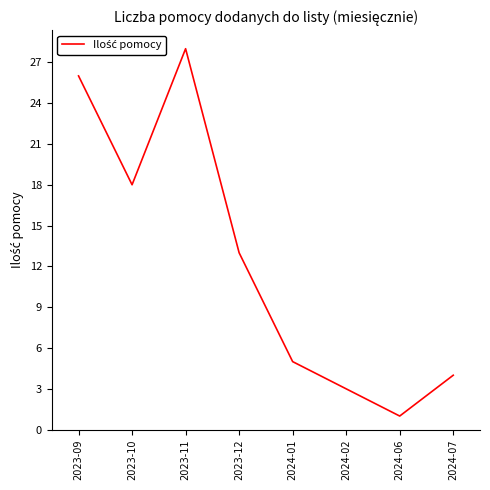

Which category has the highest value across all series?

2023-11